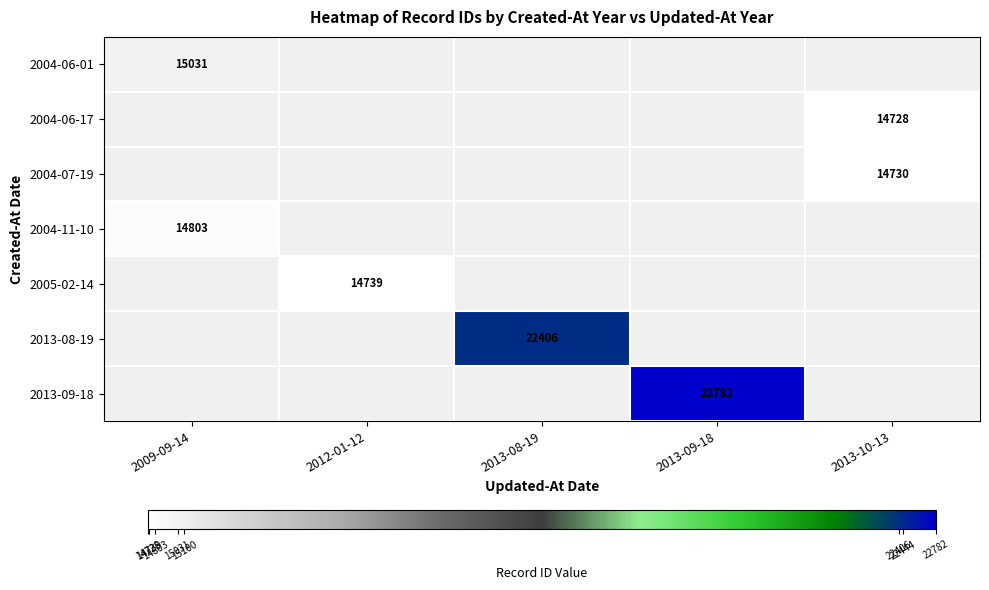

Which has a higher value, 2013-09-18 or 2009-09-14?

2009-09-14